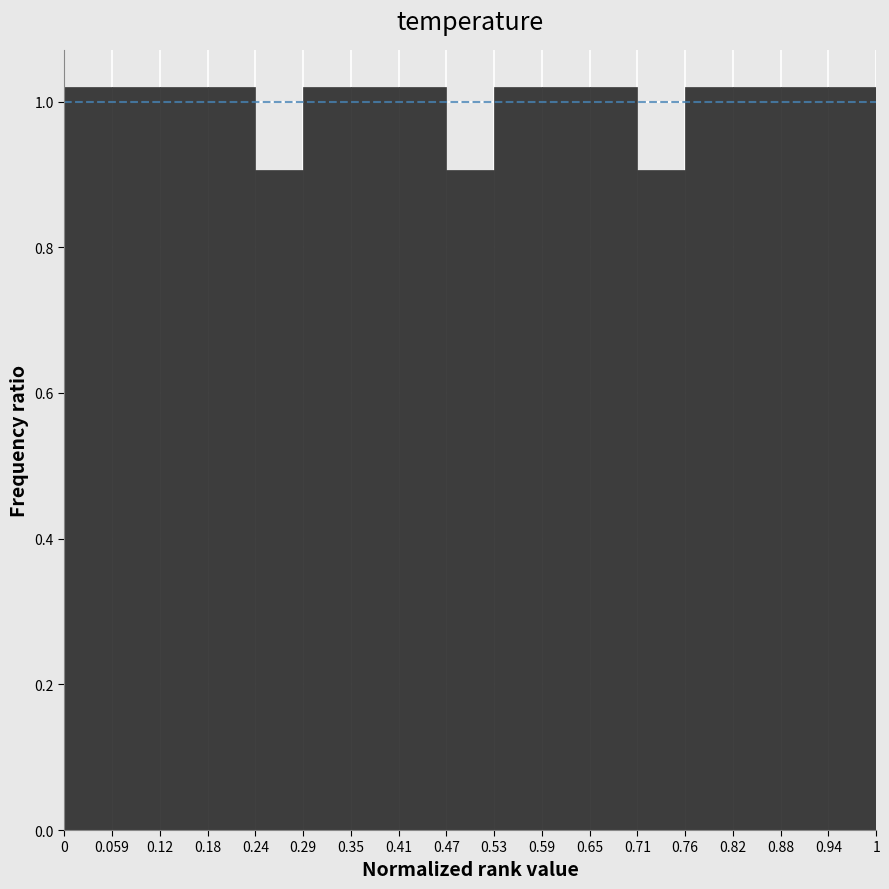

Reading left to right, list every bar in this chart as the range it spans on the x-axis followed by its height. The values are not printed on the chart, so give them approximately, as read against the axis.

0 to 0.059: 1.02
0.059 to 0.12: 1.02
0.12 to 0.18: 1.02
0.18 to 0.24: 1.02
0.24 to 0.29: 0.90
0.29 to 0.35: 1.02
0.35 to 0.41: 1.02
0.41 to 0.47: 1.02
0.47 to 0.53: 0.90
0.53 to 0.59: 1.02
0.59 to 0.65: 1.02
0.65 to 0.71: 1.02
0.71 to 0.76: 0.90
0.76 to 0.82: 1.02
0.82 to 0.88: 1.02
0.88 to 0.94: 1.02
0.94 to 1: 1.02